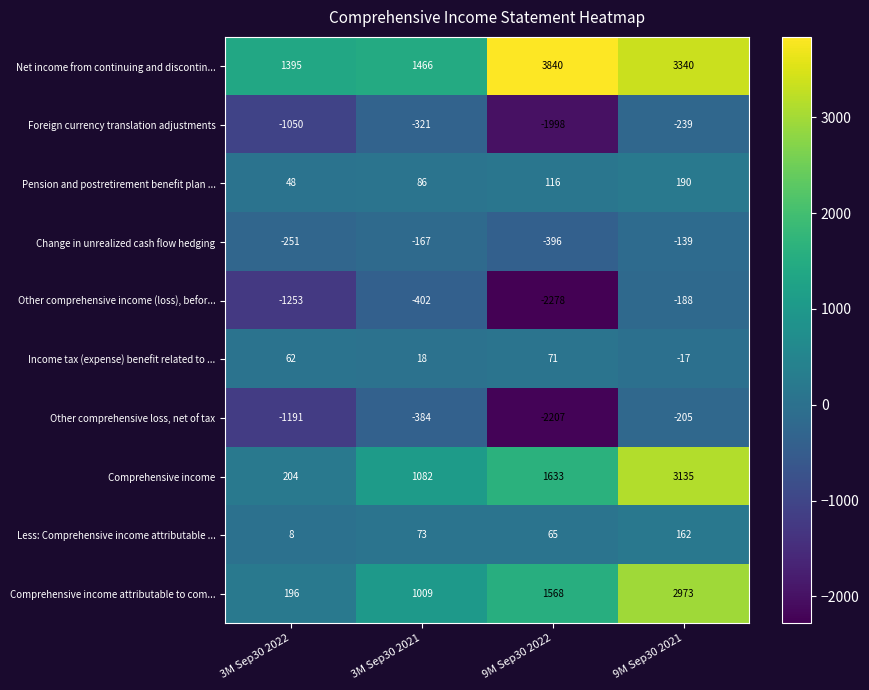

The value of Net income from continuing and discontin... at 9M Sep30 2021 is 1255. True or false?

False